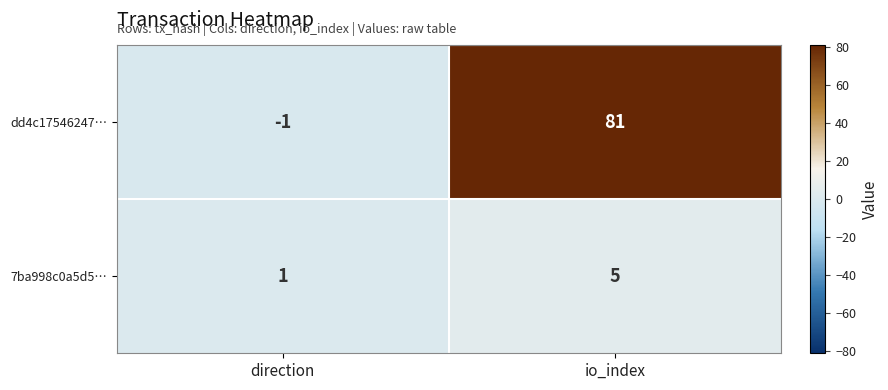

What is the average value of the 7ba998c0a5d5… series?

3